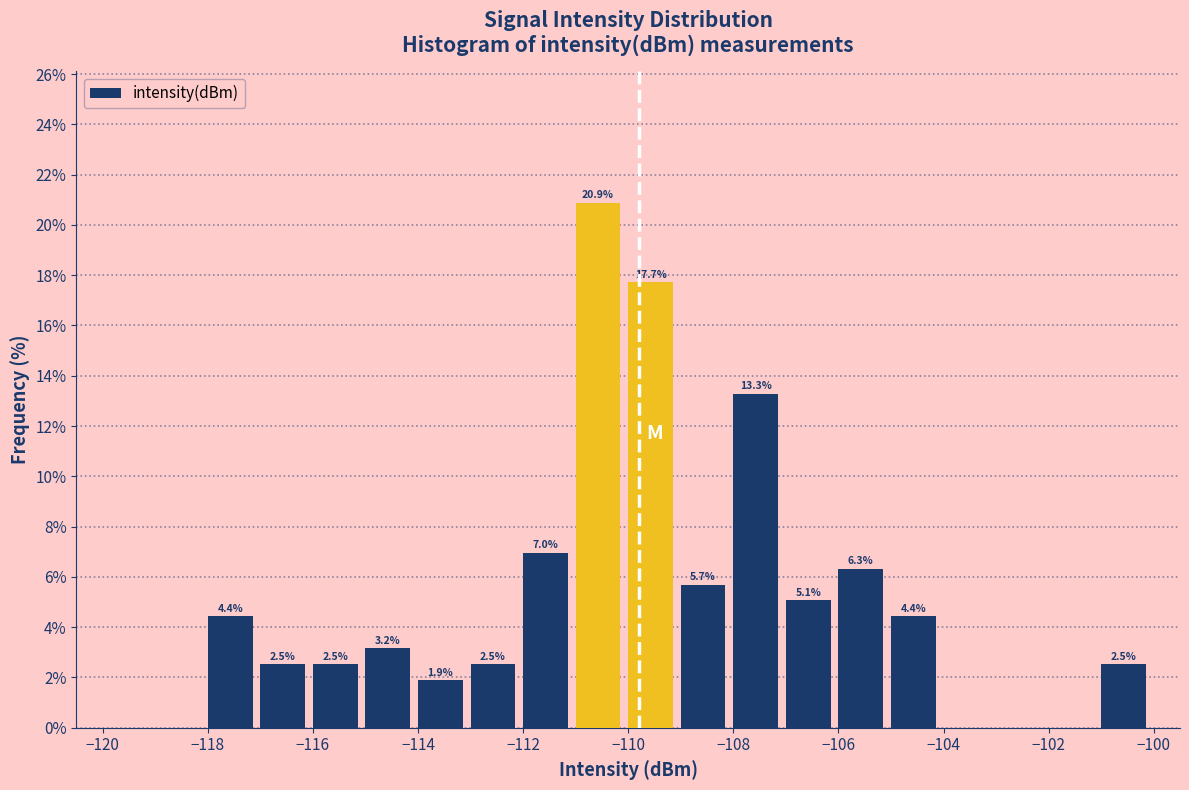

Which range on the x-axis has the tallest bar?

-111 to -110